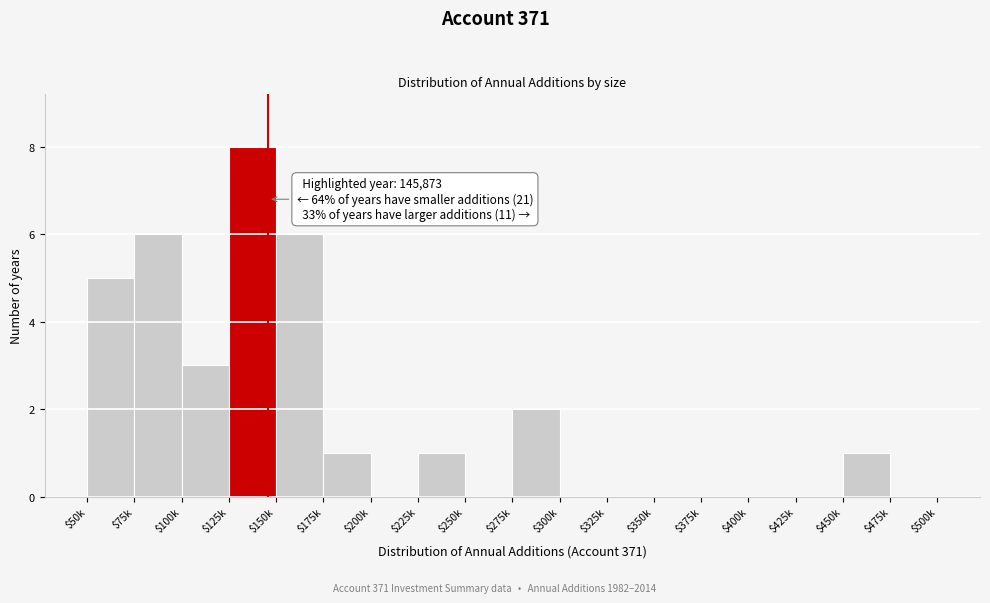

What is the maximum value shown in the chart?

8